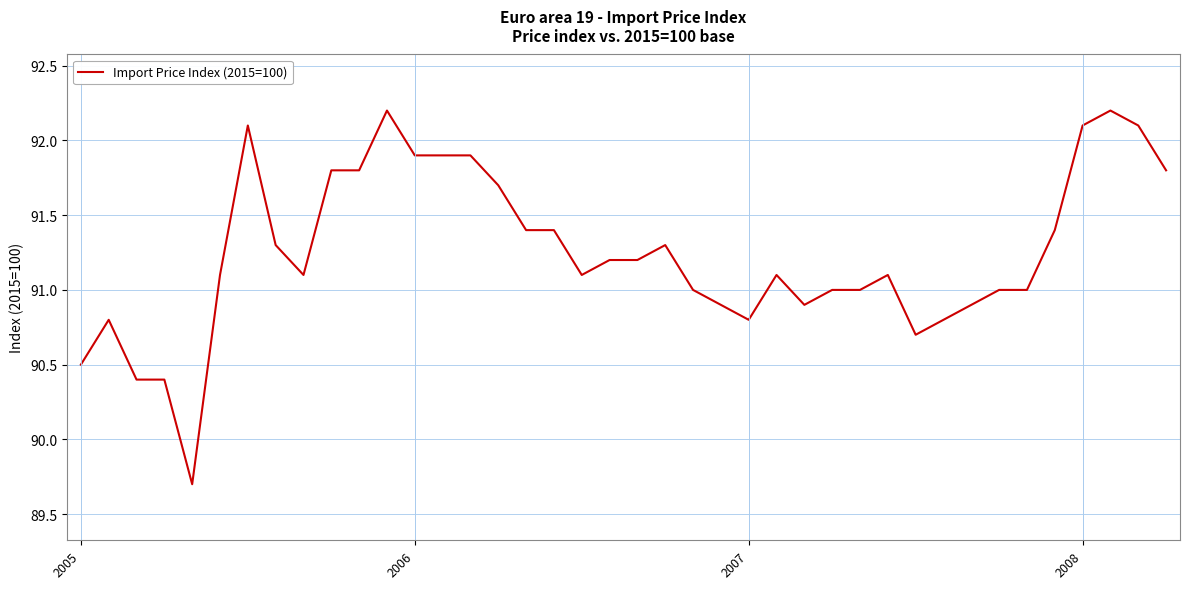

What is the smallest value displayed?

89.7